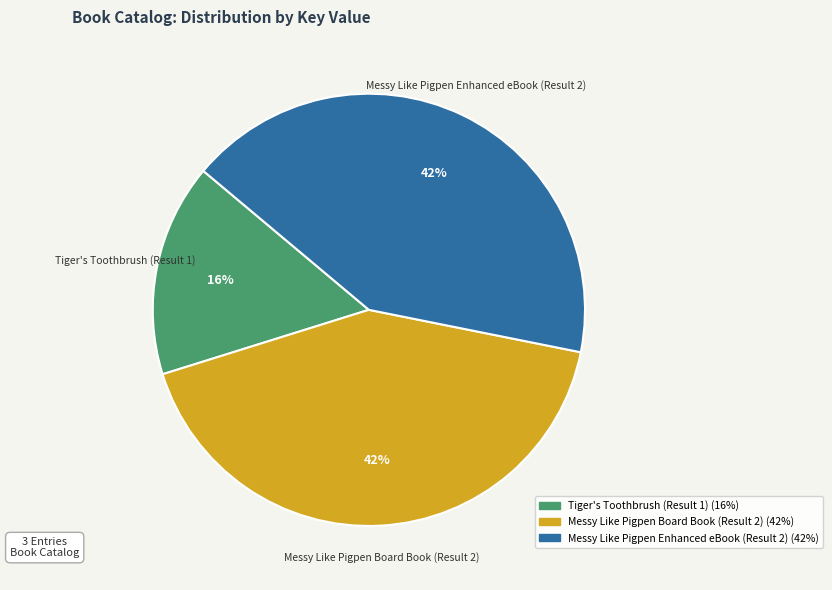

The Messy Like Pigpen Board Book (Result 2) slice represents 32% of the pie. True or false?

False